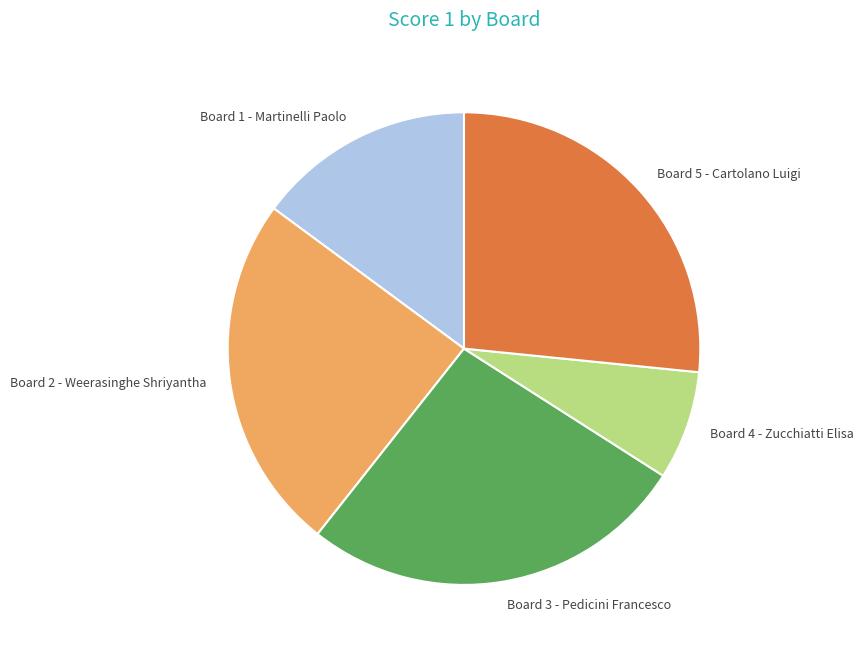

Is there any slice that represents more than half of the pie?

No